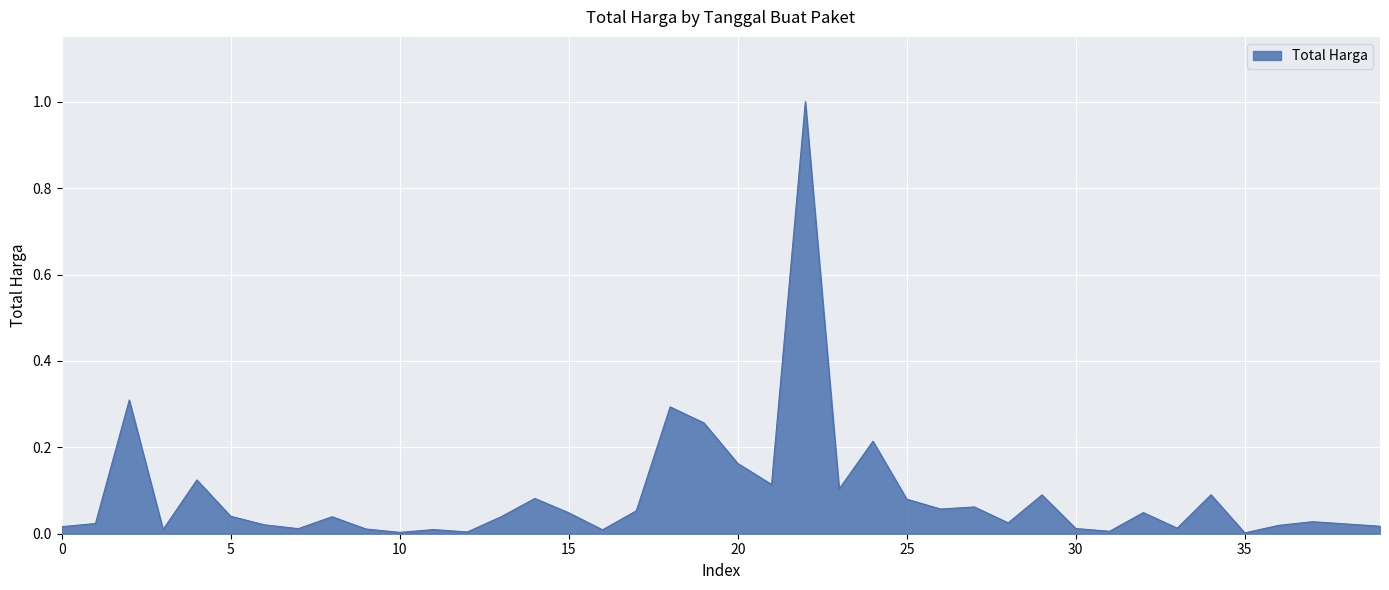

What is the difference between the maximum and minimum values?

1.0